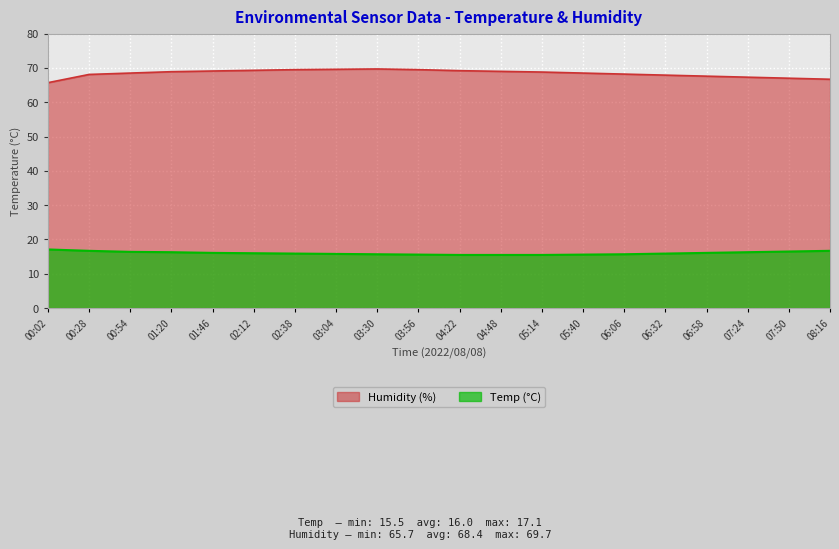

What is the difference between the Temp values at 02:12 and 04:22?

0.5